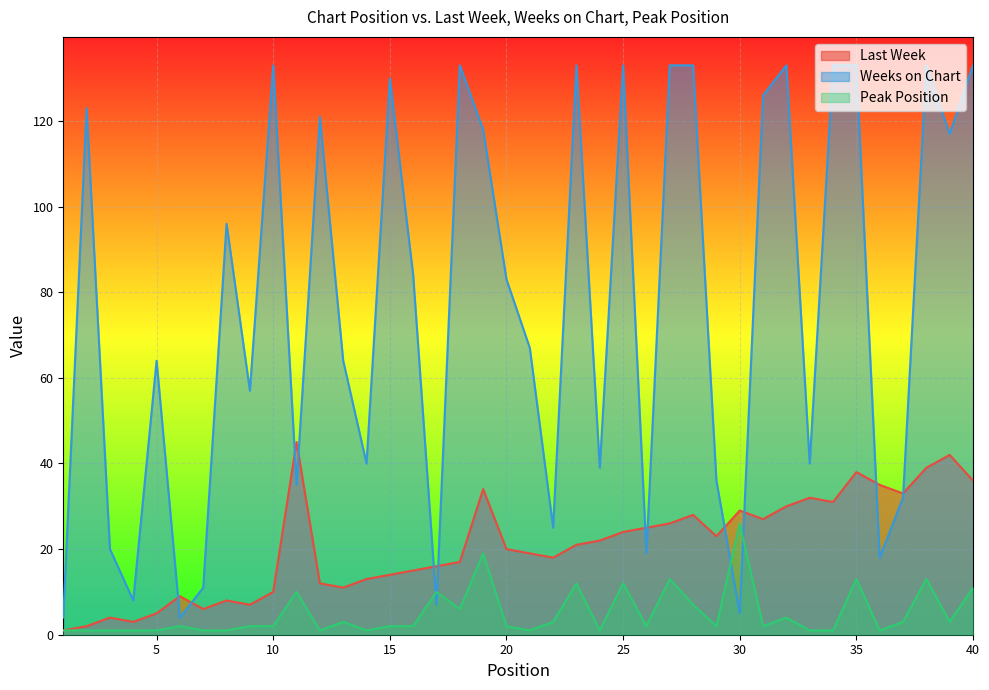

What are all the series names shown in the legend?

Last Week, Weeks on Chart, Peak Position